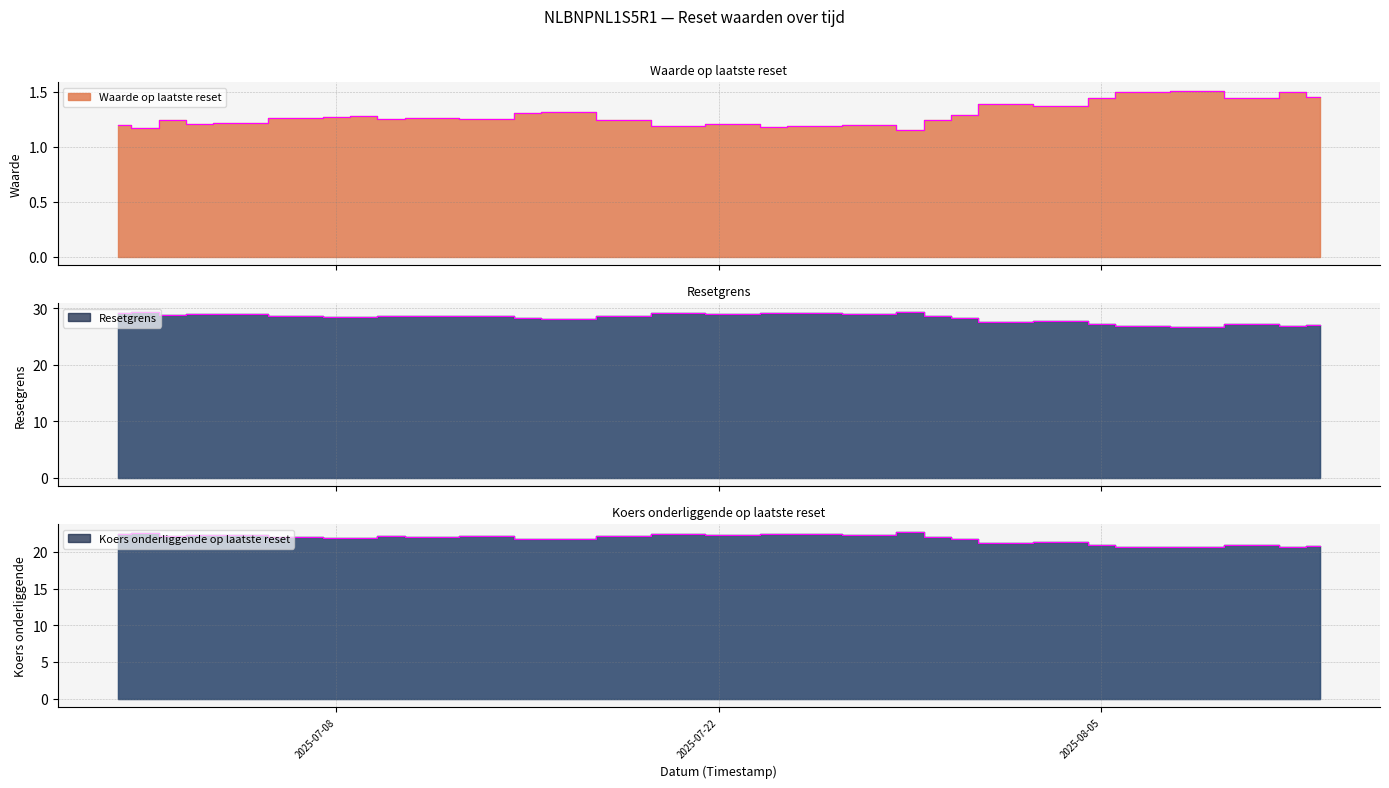

Count the Waarde op laatste reset values in the range 1 to 2.

33